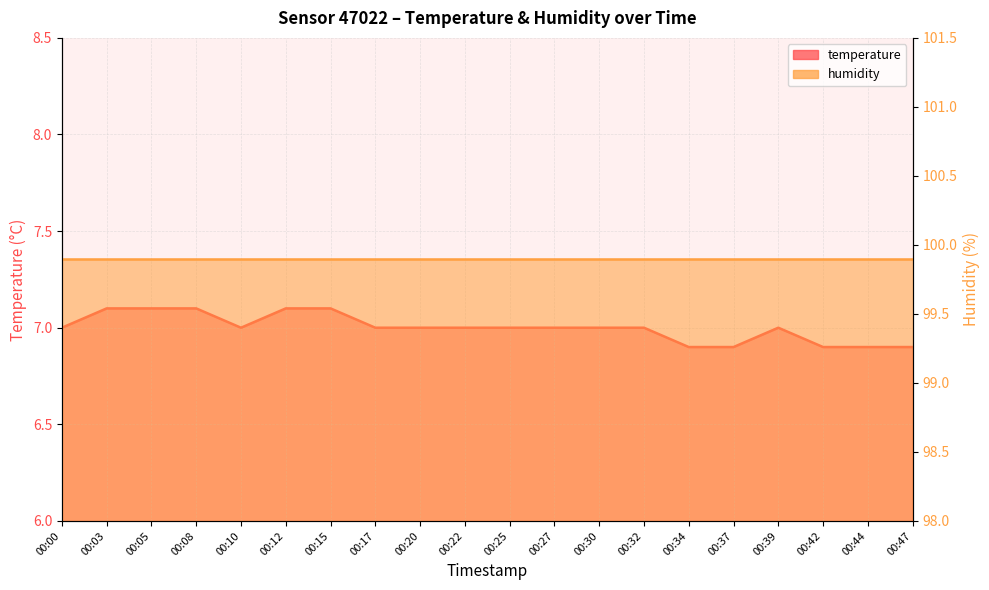

How many points are higher than both their immediate neighbors (excluding endpoints)?

1